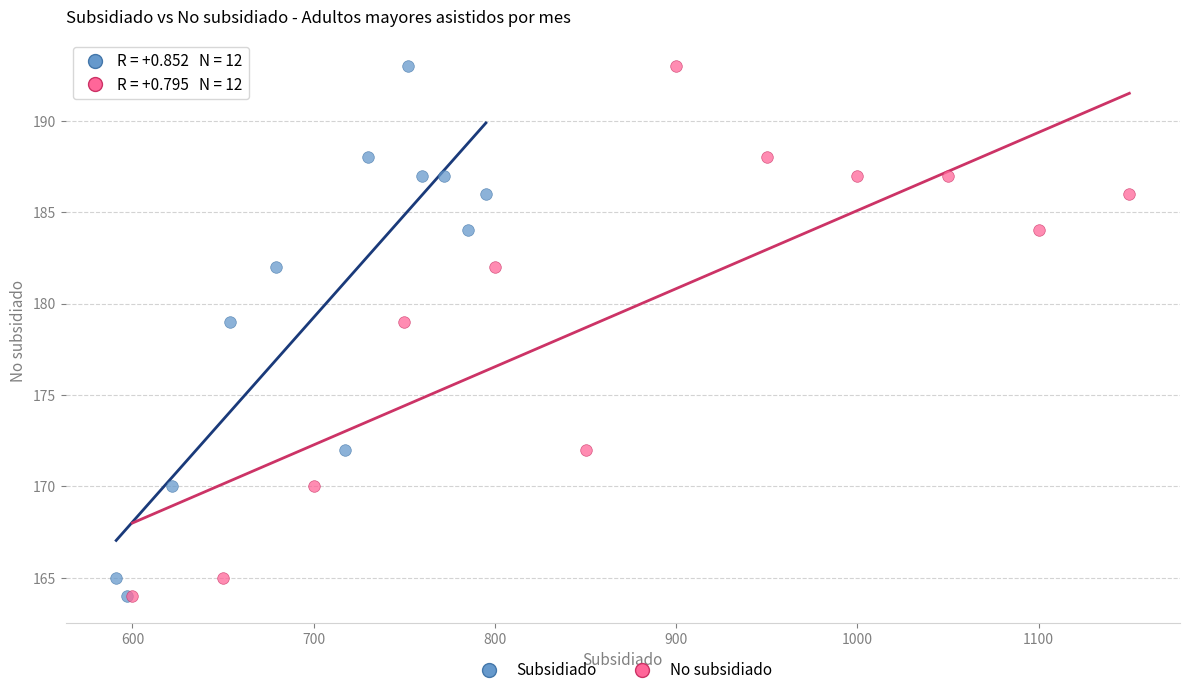

What are all the series names shown in the legend?

Subsidiado, No subsidiado